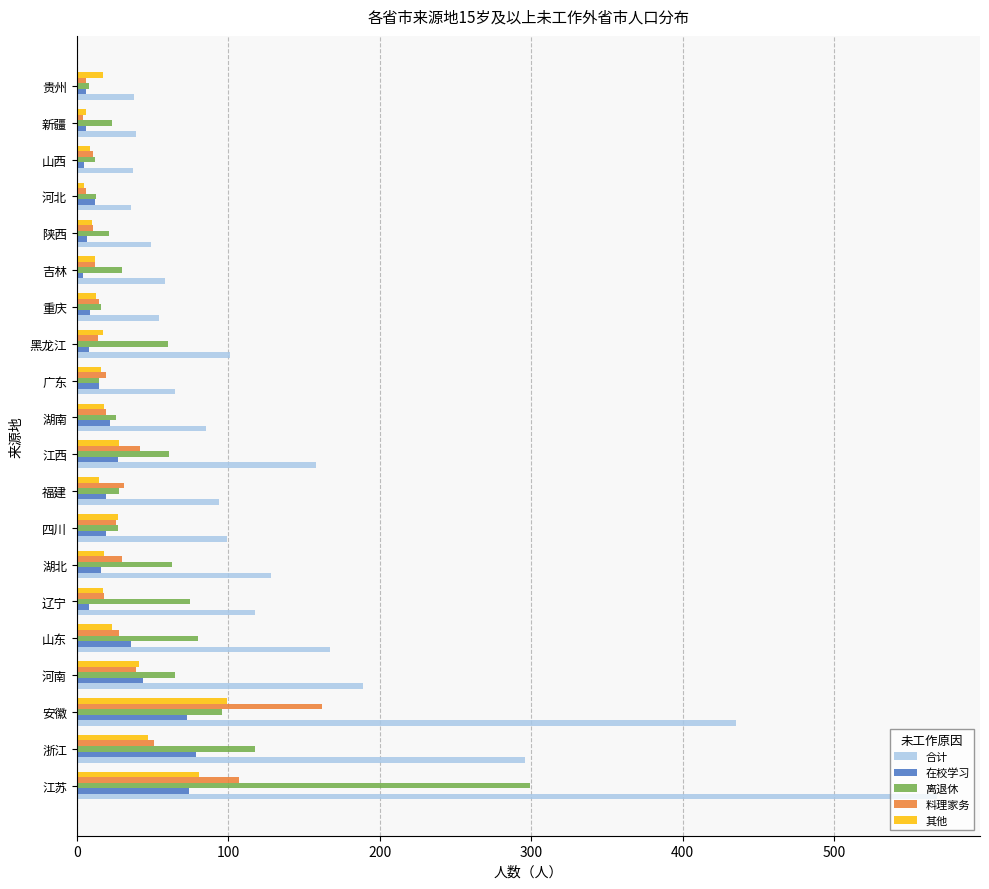

How many data points in 在校学习 are less than 16?

10